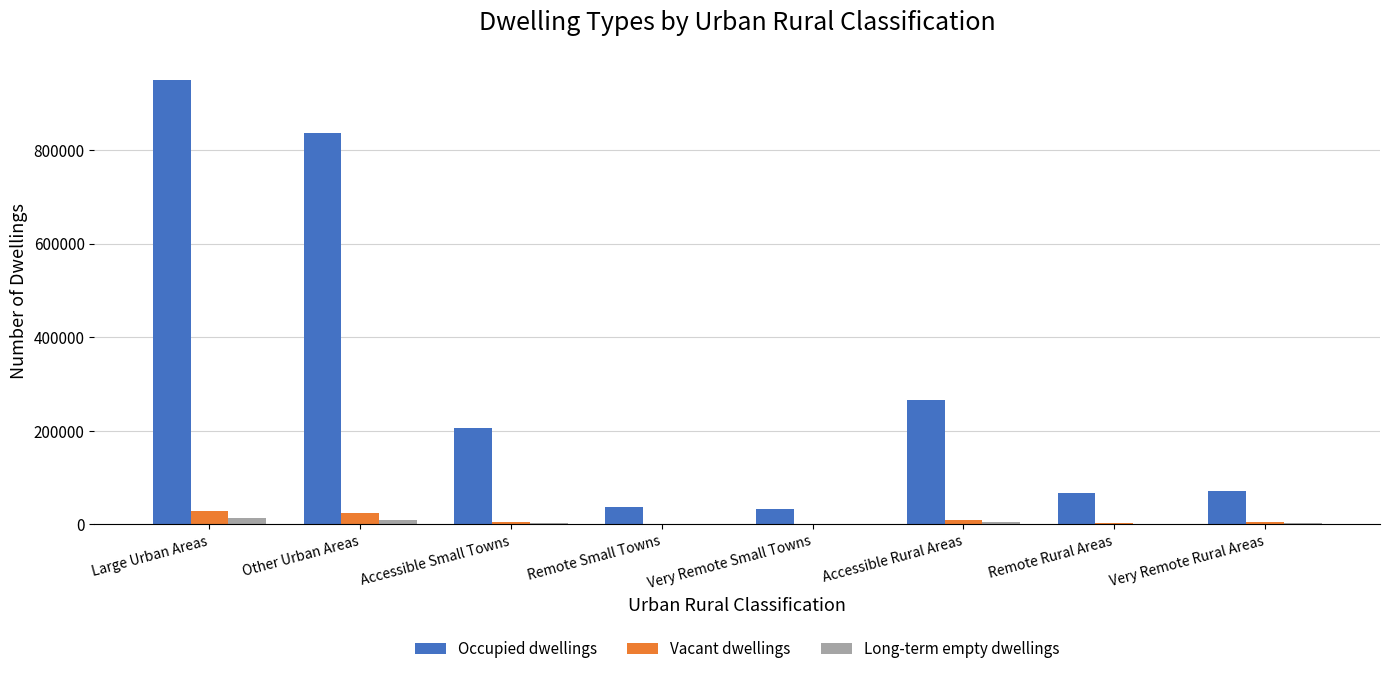

True or false: Occupied dwellings has a value of 66642 at Remote Rural Areas.

True